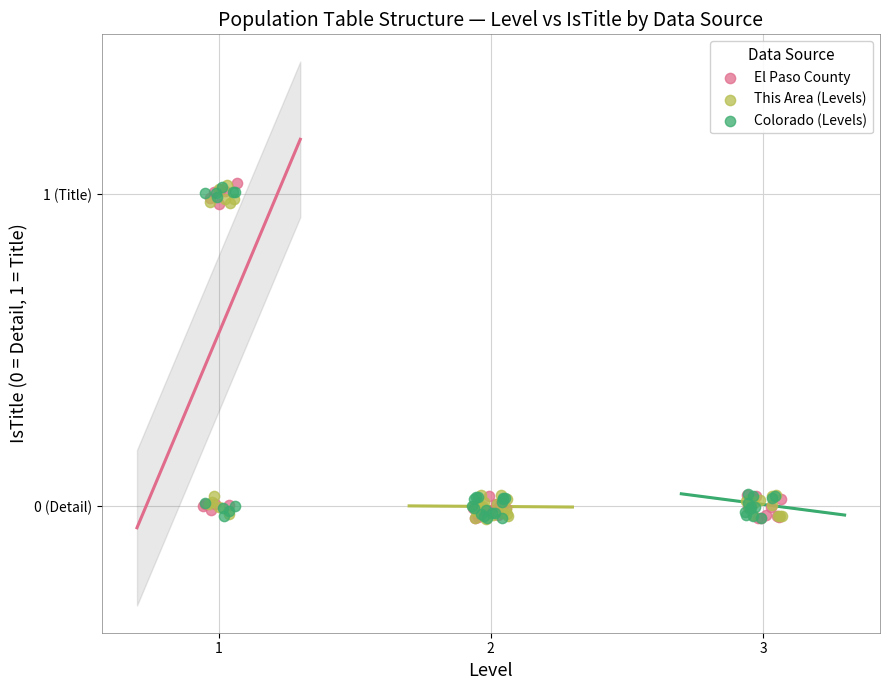

What are all the series names shown in the legend?

El Paso County, This Area (Levels), Colorado (Levels)